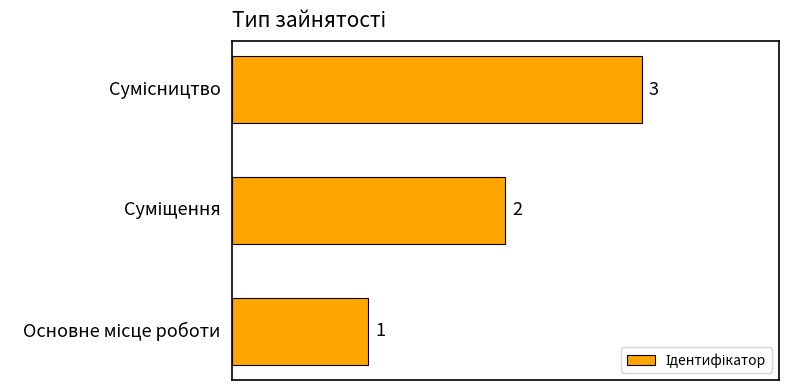

What is the minimum value shown in the chart?

1